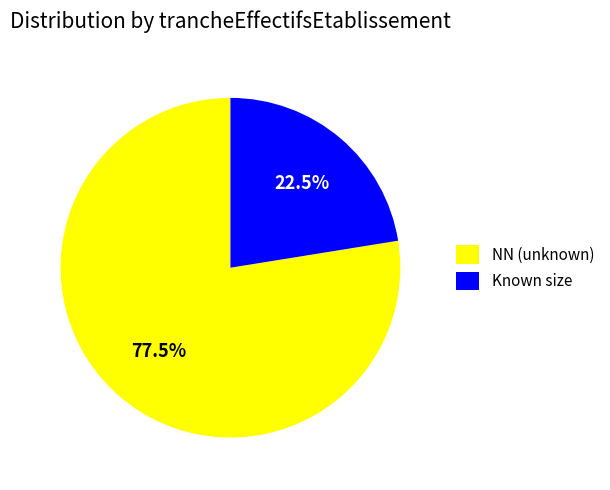

Is there a majority slice in this chart?

Yes